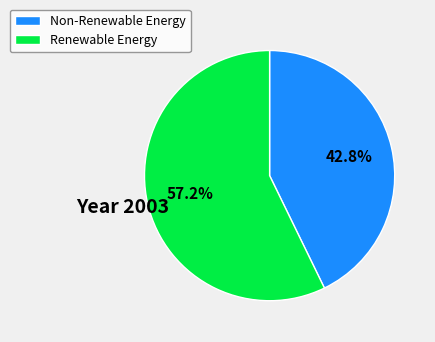

Which category accounts for the majority?

Renewable Energy